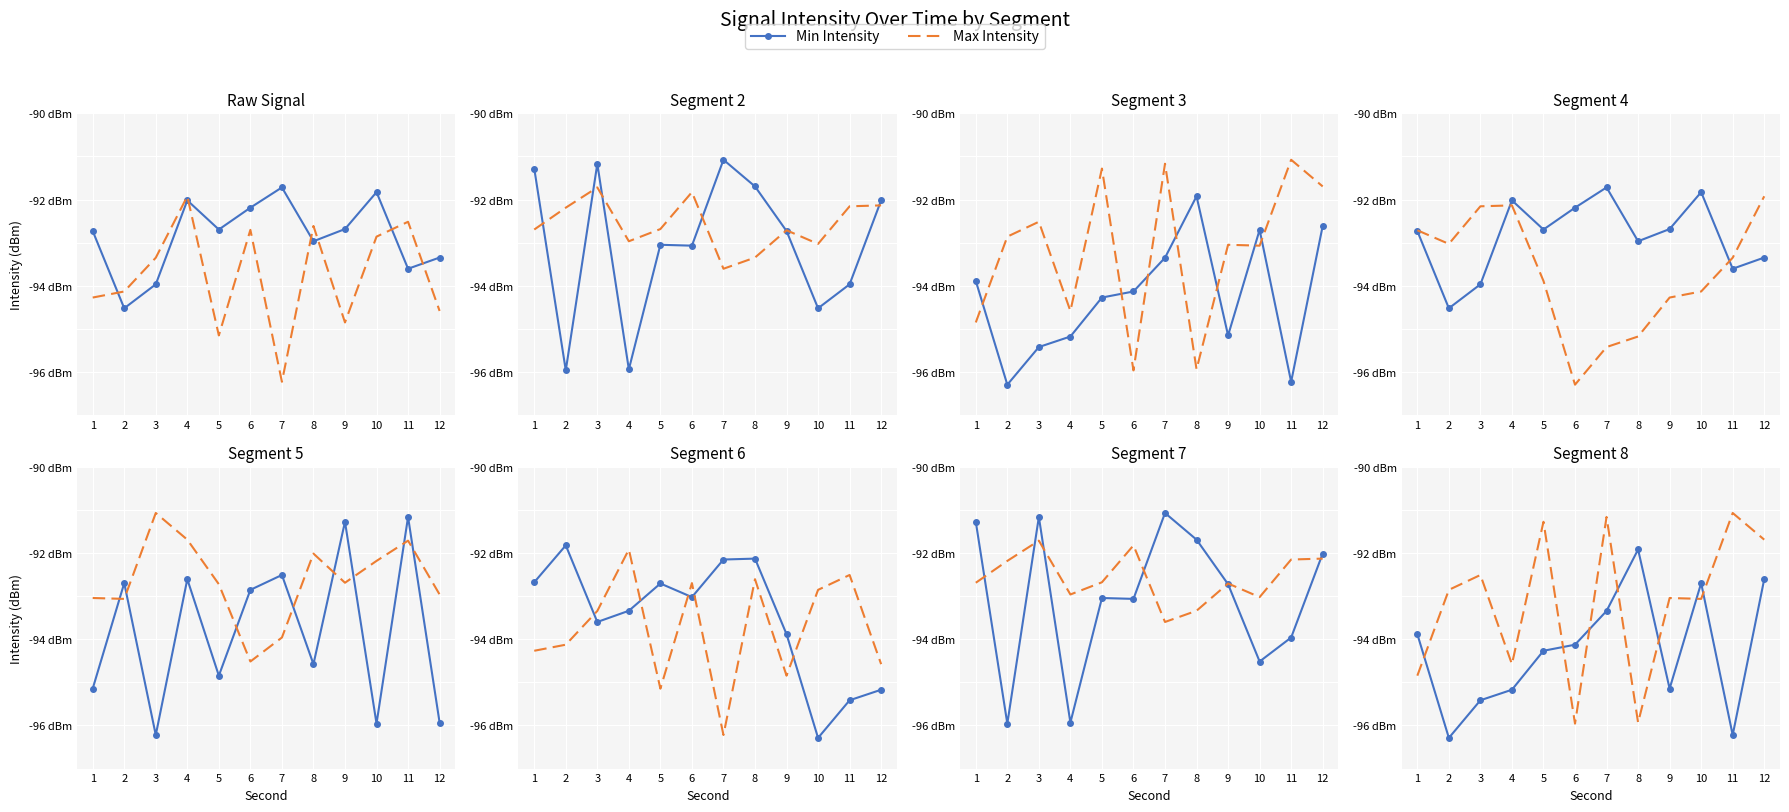

How many interior local peaks does the Max Intensity series have?

5